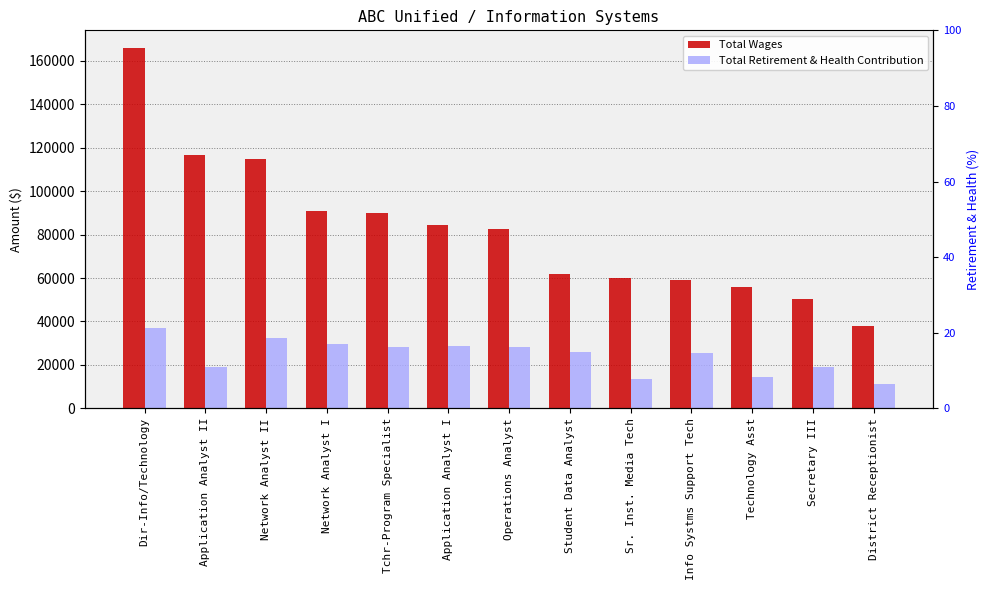

What is the difference between the maximum and minimum values in the Total Wages series?

127716